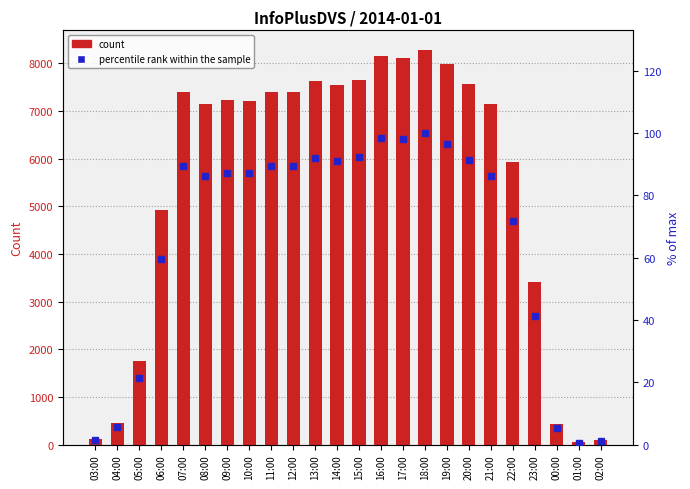

What is the label of the 8th bar from the left?

10:00